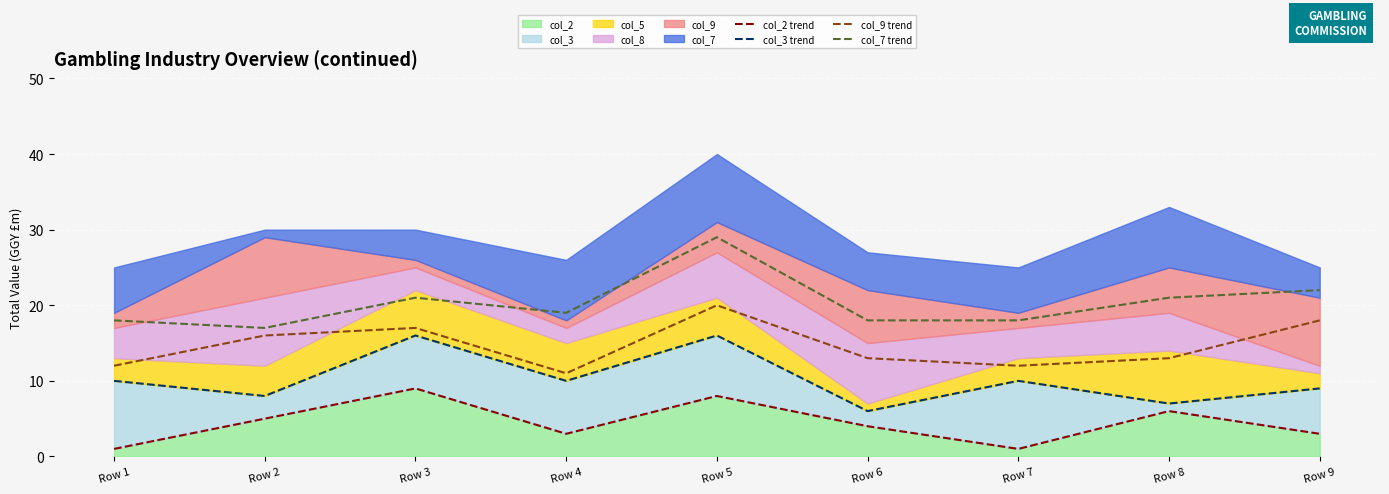

Reading right to left, what are all the values shown in this chart?

col_2 trend: Row 9=3	Row 8=6	Row 7=1	Row 6=4	Row 5=8	Row 4=3	Row 3=9	Row 2=5	Row 1=1
col_3 trend: Row 9=9	Row 8=7	Row 7=10	Row 6=6	Row 5=16	Row 4=10	Row 3=16	Row 2=8	Row 1=10
col_9 trend: Row 9=18	Row 8=13	Row 7=12	Row 6=13	Row 5=20	Row 4=11	Row 3=17	Row 2=16	Row 1=12
col_7 trend: Row 9=22	Row 8=21	Row 7=18	Row 6=18	Row 5=29	Row 4=19	Row 3=21	Row 2=17	Row 1=18